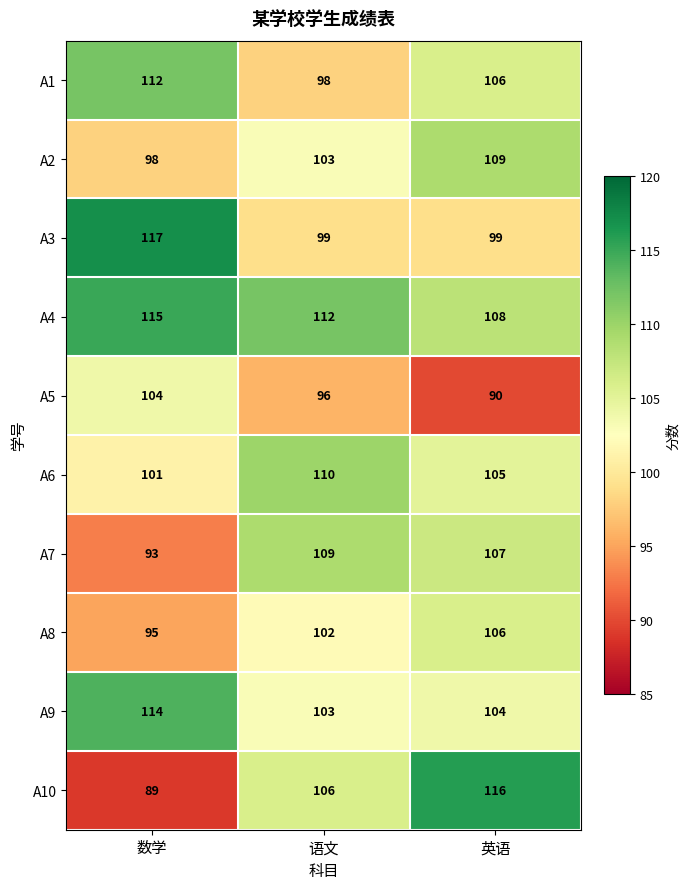

List the labels in order of A2 value, largest first.

英语, 语文, 数学